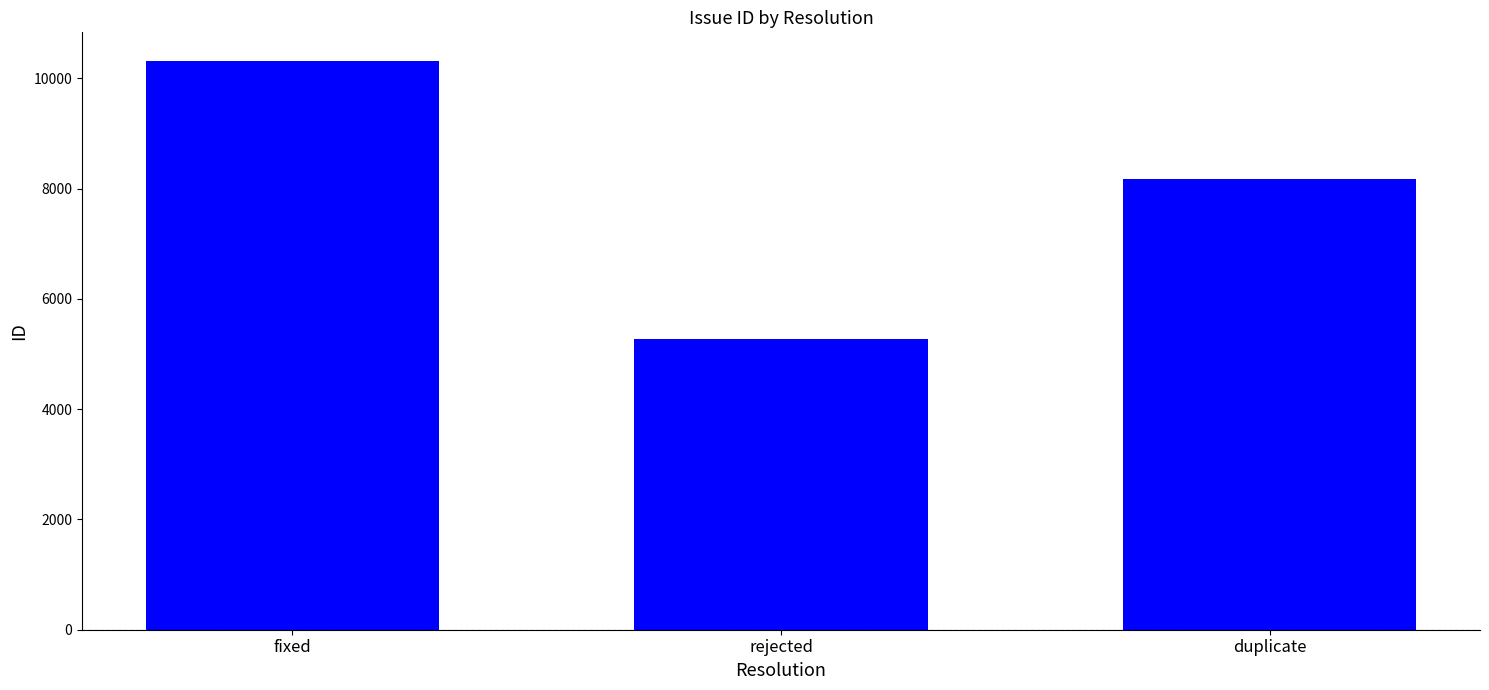

List the labels in order of value, smallest first.

rejected, duplicate, fixed